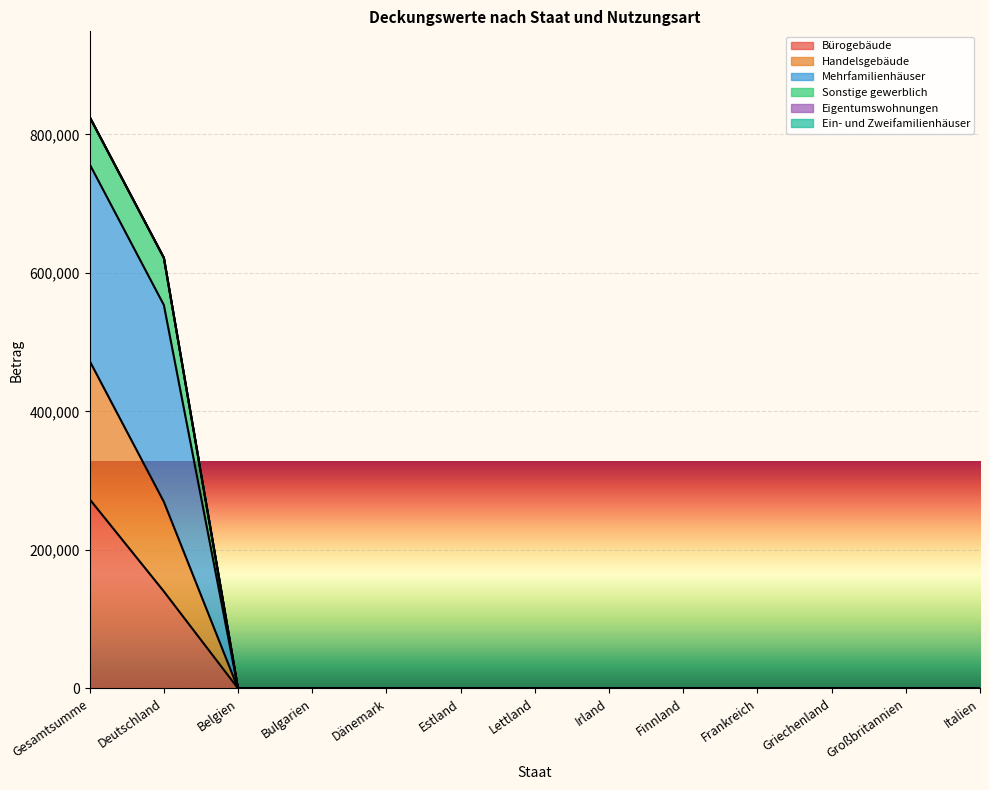

Is it true that Bürogebäude equals -139248.3 at Großbritannien?

False